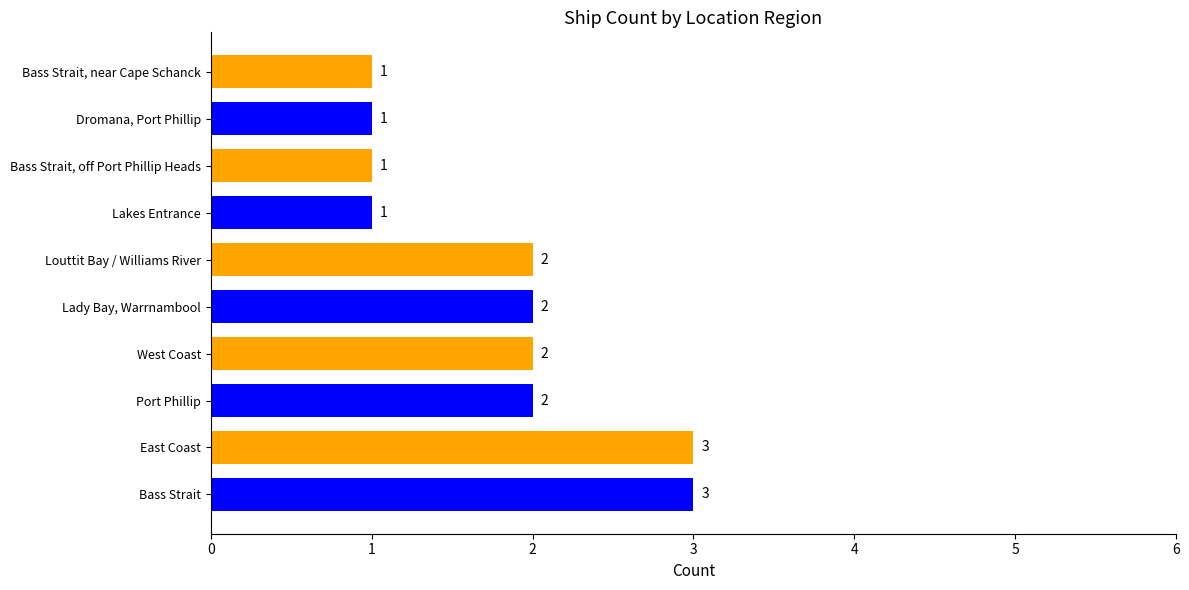

Approximately how many times larger is the value at East Coast compared to Port Phillip?

1.5